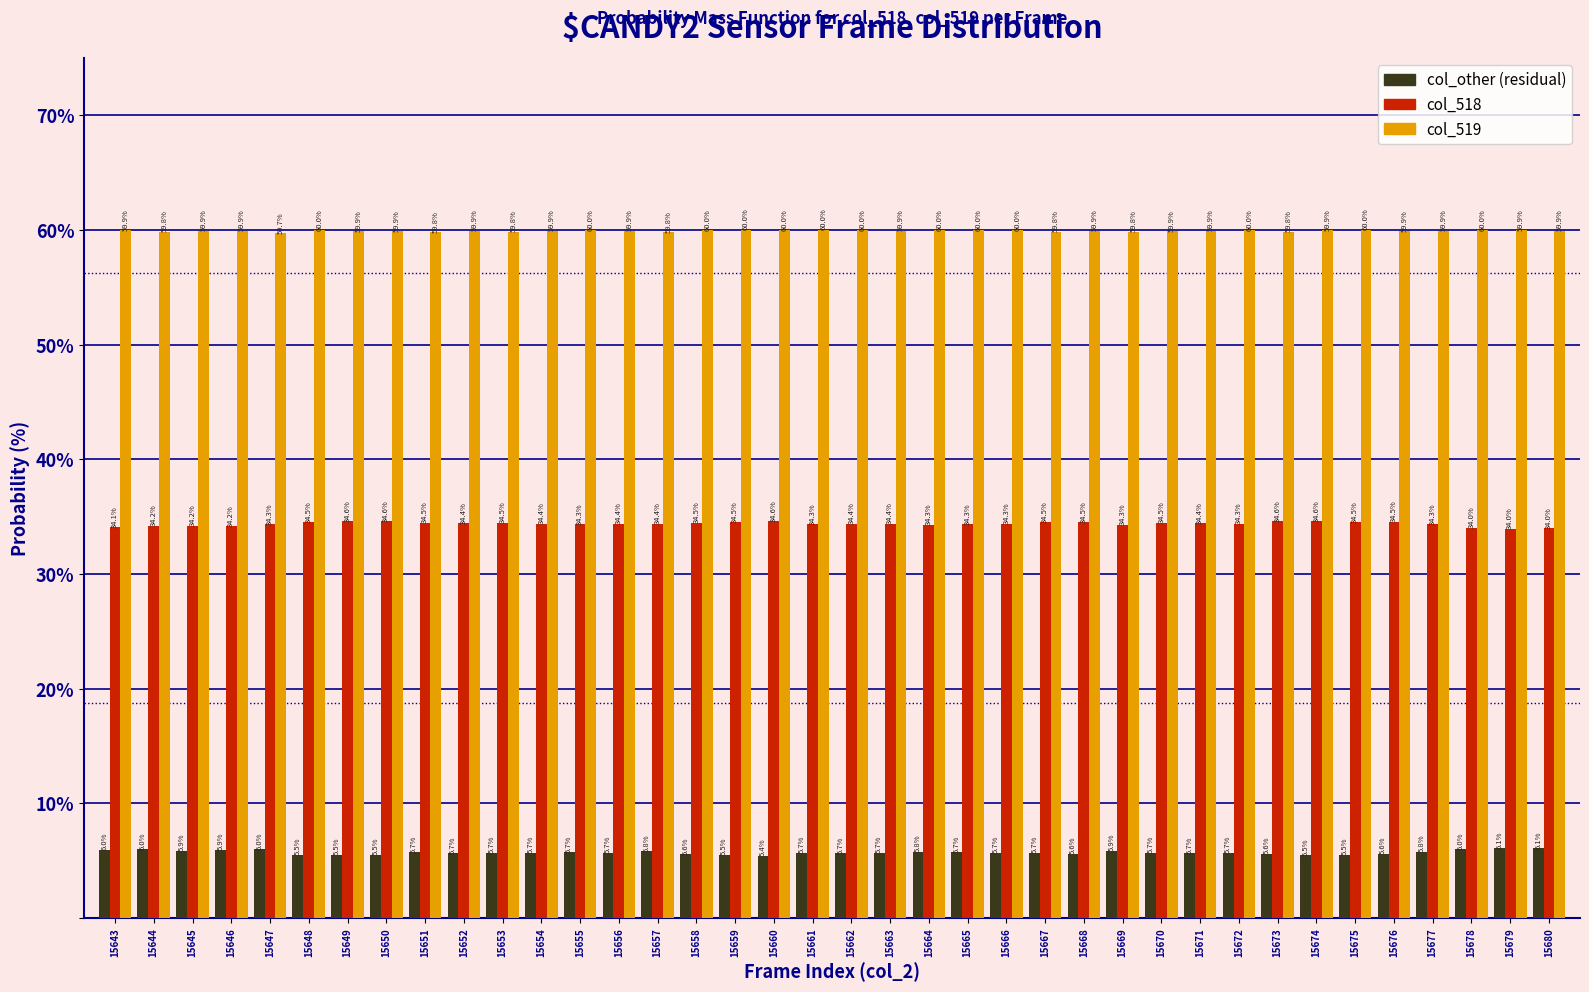

Reading left to right, list all the values displayed in this chart.

col_other: 6.0	6.0	5.9	5.9	6.0	5.5	5.5	5.5	5.7	5.7	5.7	5.7	5.7	5.7	5.8	5.6	5.5	5.4	5.7	5.7	5.7	5.8	5.7	5.7	5.7	5.6	5.9	5.7	5.7	5.7	5.6	5.5	5.5	5.6	5.8	6.0	6.1	6.1
col_518: 34.1	34.2	34.2	34.2	34.3	34.5	34.6	34.6	34.5	34.4	34.5	34.4	34.3	34.4	34.4	34.5	34.5	34.6	34.3	34.4	34.4	34.3	34.3	34.3	34.5	34.5	34.3	34.5	34.4	34.3	34.6	34.6	34.5	34.5	34.3	34.0	34.0	34.0
col_519: 59.9	59.8	59.9	59.9	59.7	60.0	59.9	59.9	59.8	59.9	59.8	59.9	60.0	59.9	59.8	60.0	60.0	60.0	60.0	60.0	59.9	60.0	60.0	60.0	59.8	59.9	59.8	59.9	59.9	60.0	59.8	59.9	60.0	59.9	59.9	60.0	59.9	59.9